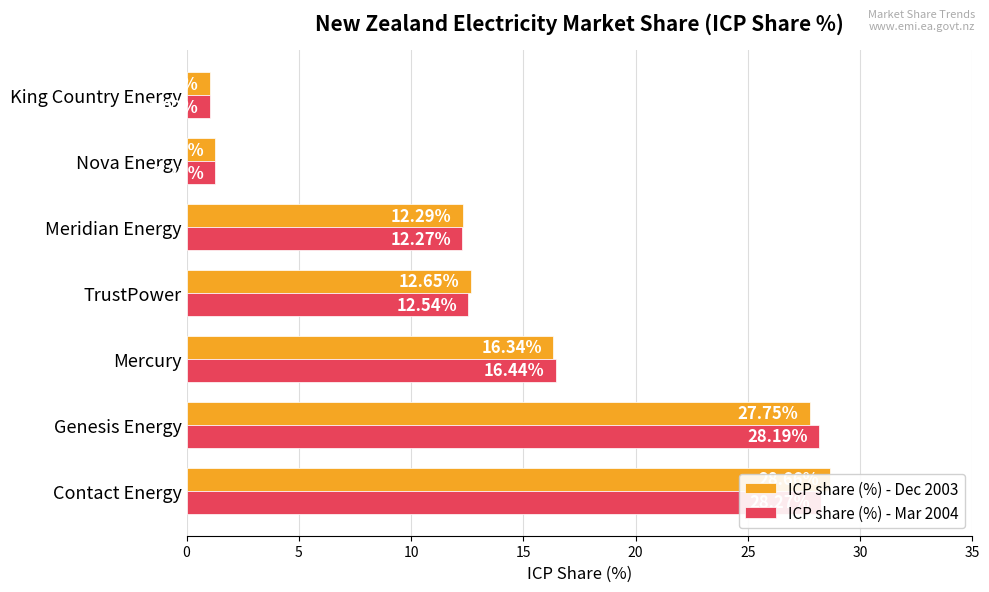

What is the difference between the maximum and minimum values in the ICP share (%) - Mar 2004 series?

27.2